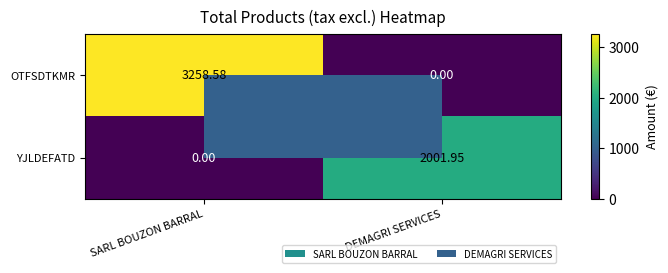

Which series has the largest range (max minus min)?

OTFSDTKMR